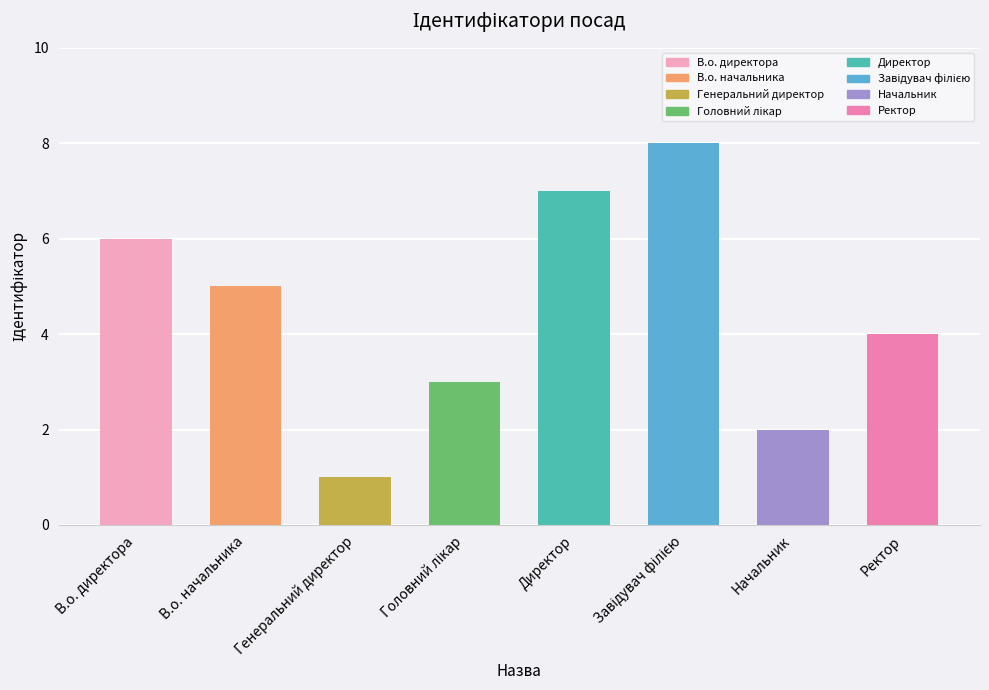

What is the sum of all values?

36